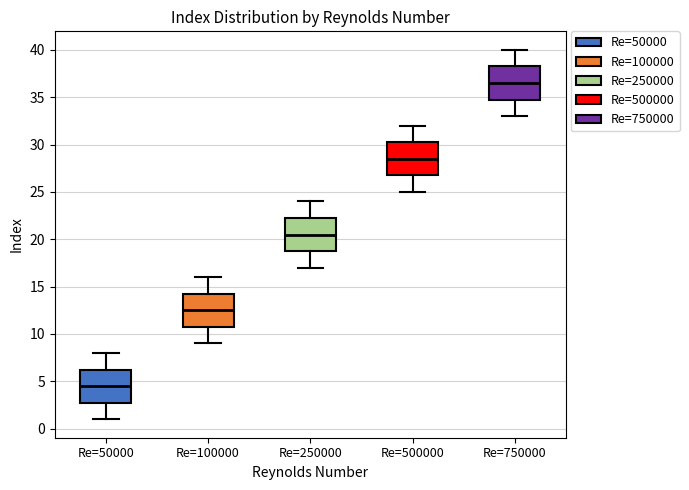

Which box has the lowest median line?

Re=50000